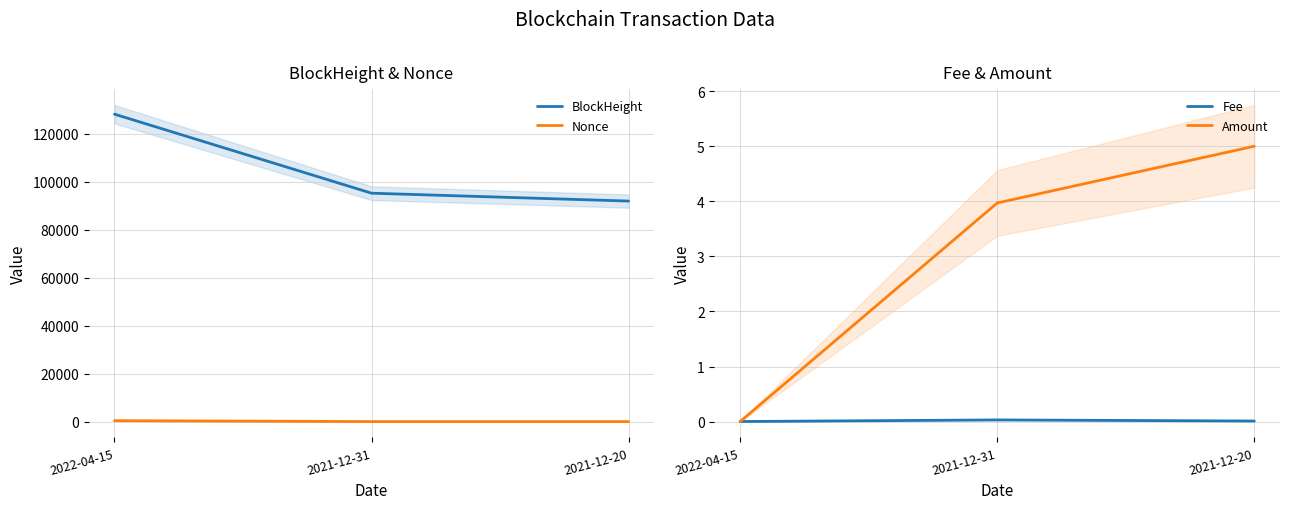

Reading left to right, what are all the values shown in this chart?

BlockHeight: 128237.0	95270.0	91983.0
Nonce: 386.0	0.0	4.0
Fee: 0.0	0.0	0.0
Amount: 0.0	4.0	5.0